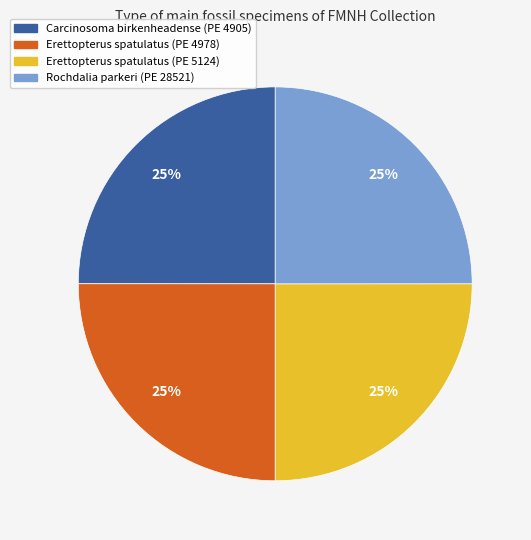

Approximately how many times larger is the value at Carcinosoma birkenheadense (PE 4905) compared to Rochdalia parkeri (PE 28521)?

1.0